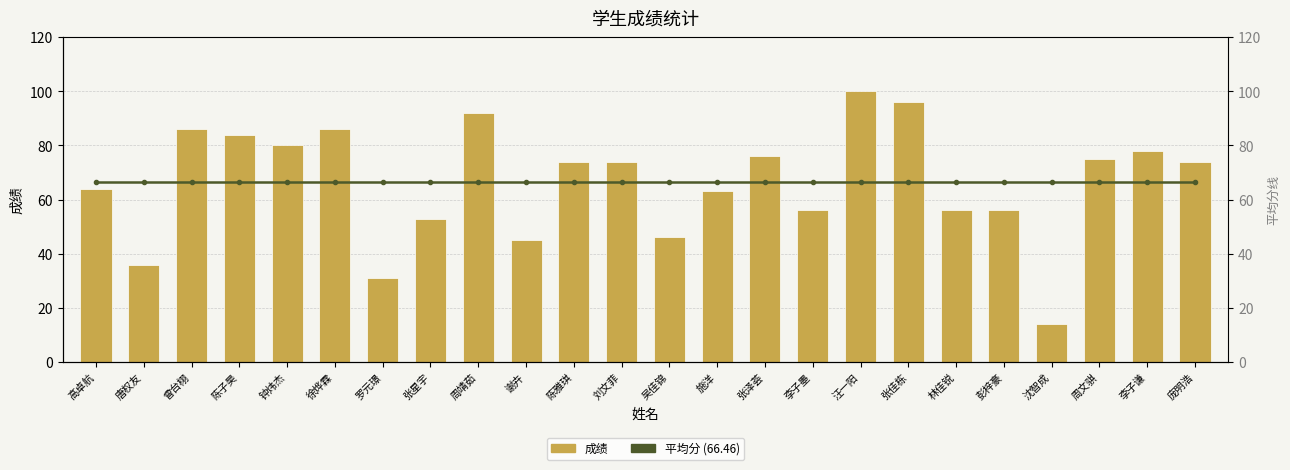

Where is 平均分 (66.46) nearest to the value 66?

高卓航